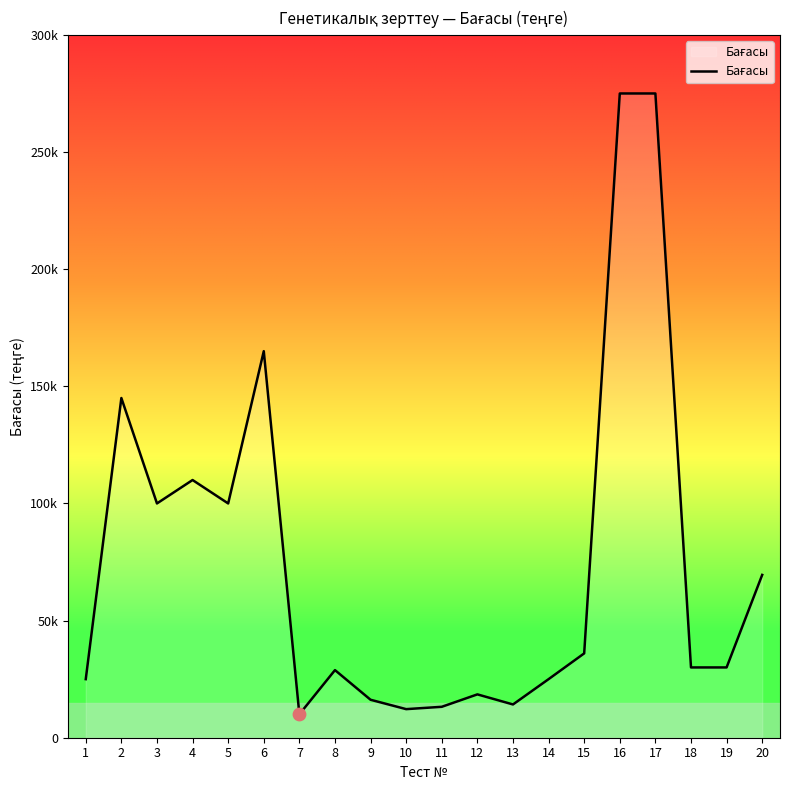

What is the change in value from 6 to 16?

+110000